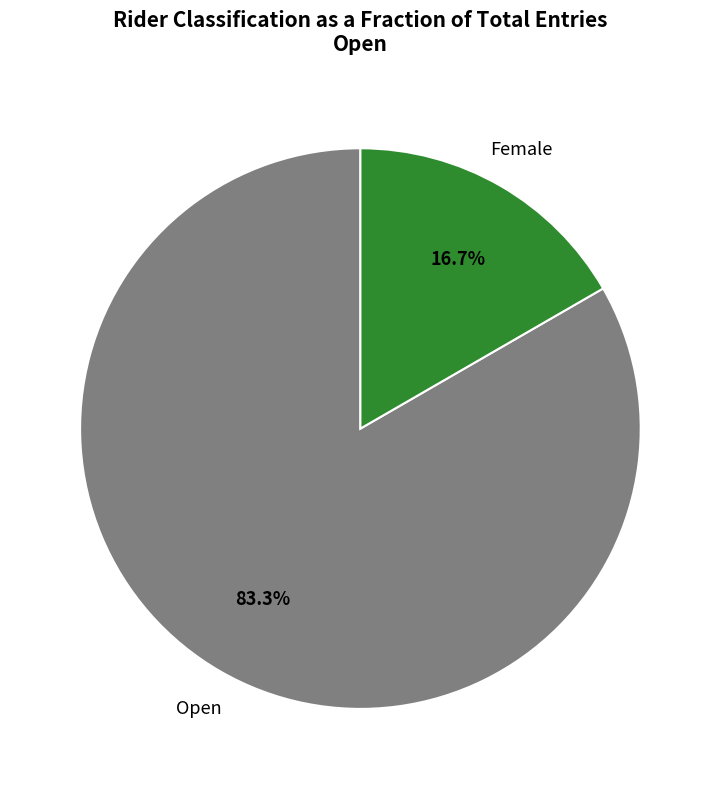

To the nearest percent, what portion does Female represent?

17%